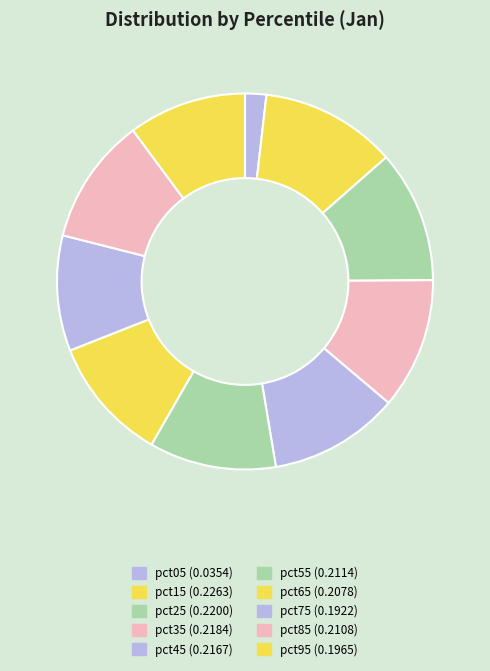

How many slices are in this pie chart?

10